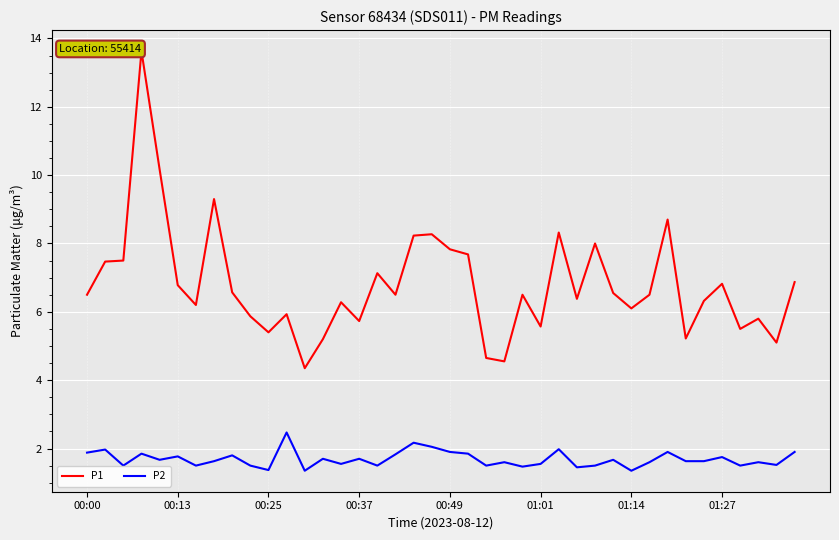

What is the maximum value for P2?

2.5